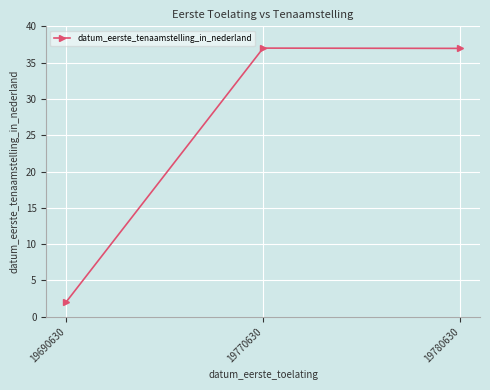

The chart shows a value of 21.4 at 19780630. True or false?

False